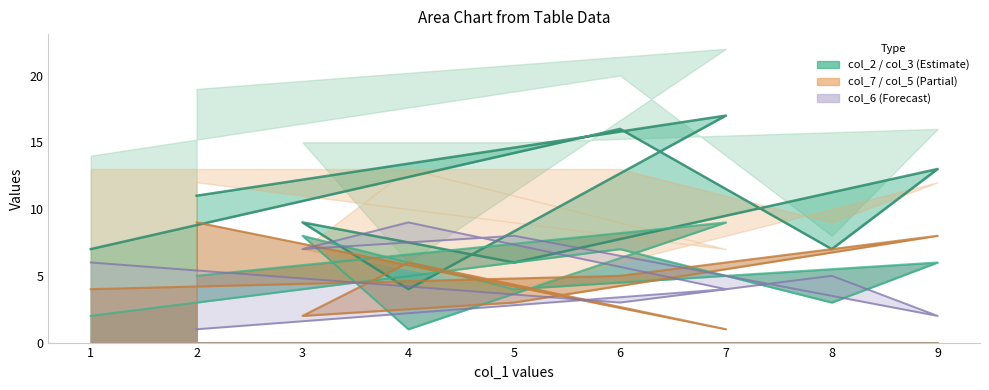

What is the average value of the col_7 series?

5